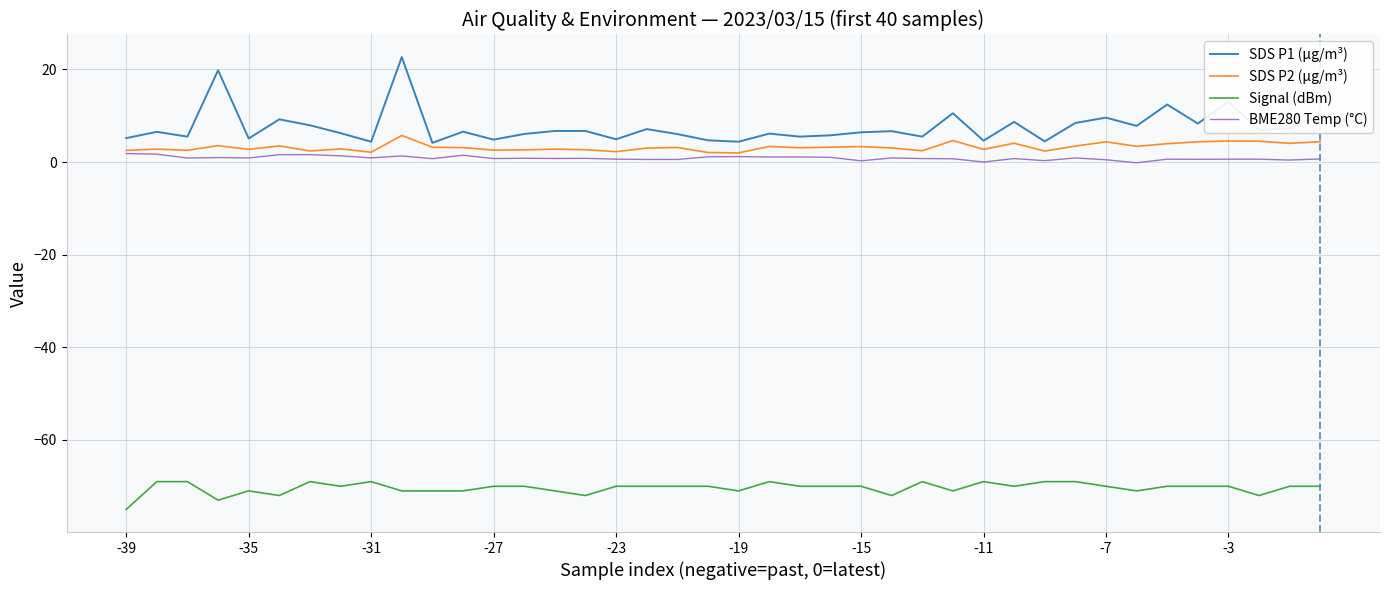

True or false: SDS P1 (µg/m³) and BME280 Temp (°C) intersect in this chart.

False